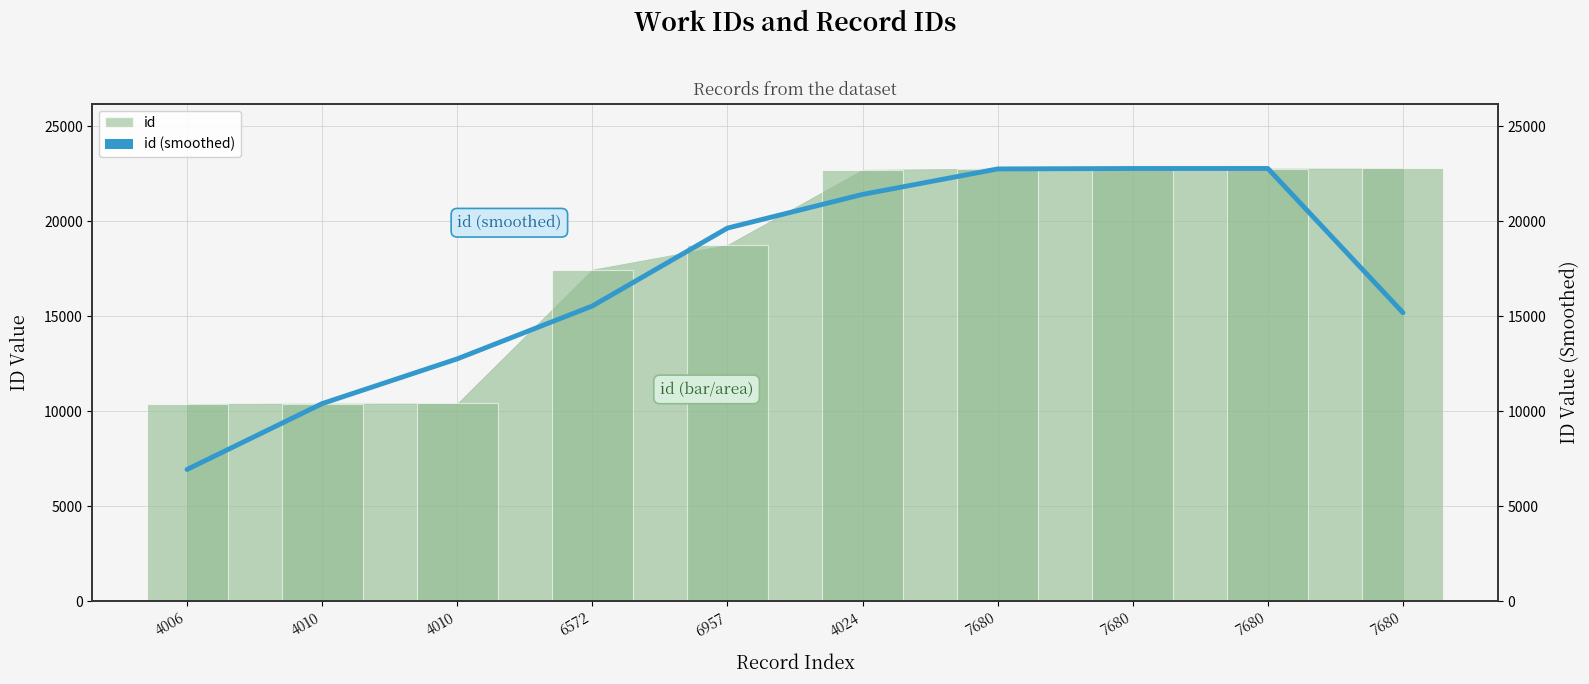

Reading left to right, transcribe all the data shown in this chart.

4006=6932.0	4010=10401.3	4010=12758.3	6572=15543.0	6957=19646.3	4024=21421.0	7680=22762.3	7680=22785.0	7680=22786.3	7680=15191.3